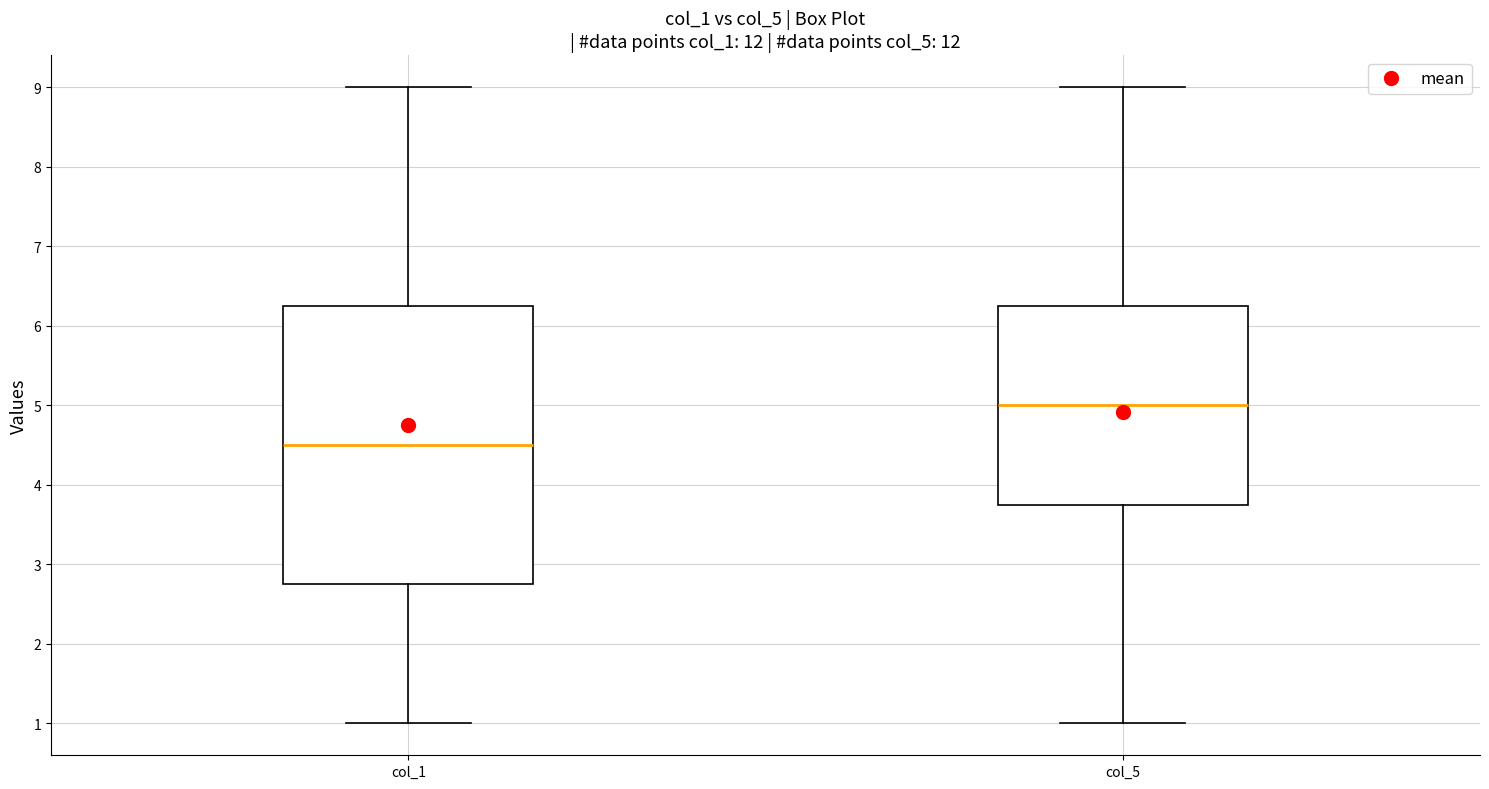

Where is the upper edge of the box for col_1 on the y-axis? The values are not printed on the chart, so give them approximately, as read against the axis.

6.3